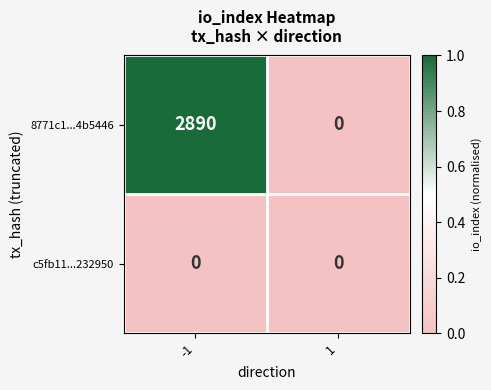

How many series are shown in this chart?

2